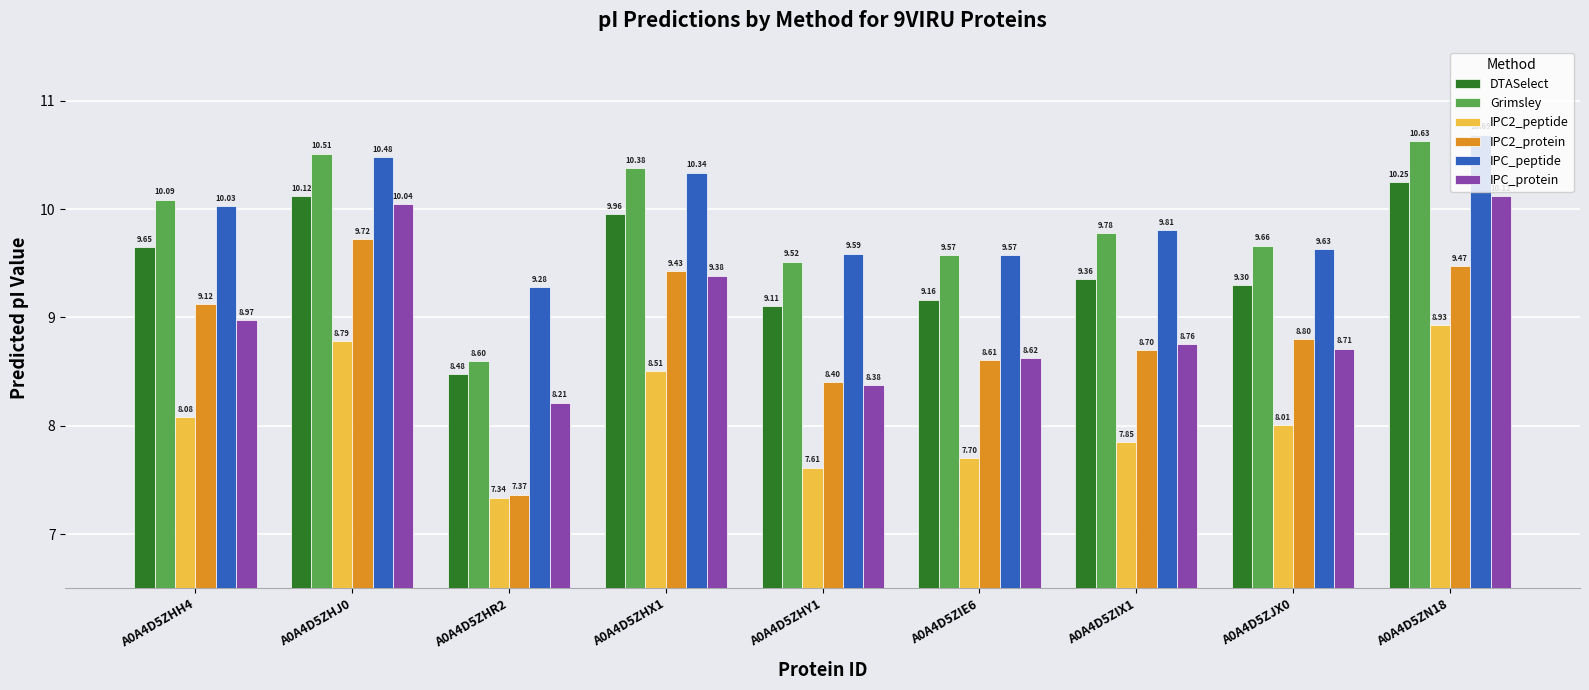

What position from the right is A0A4D5ZJX0?

2